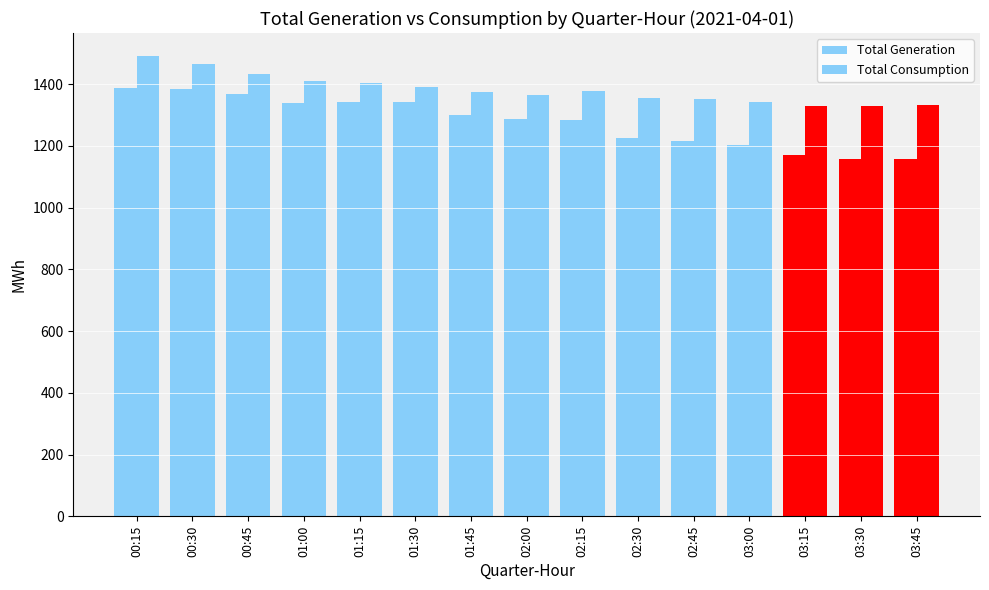

How many groups of bars are there?

15